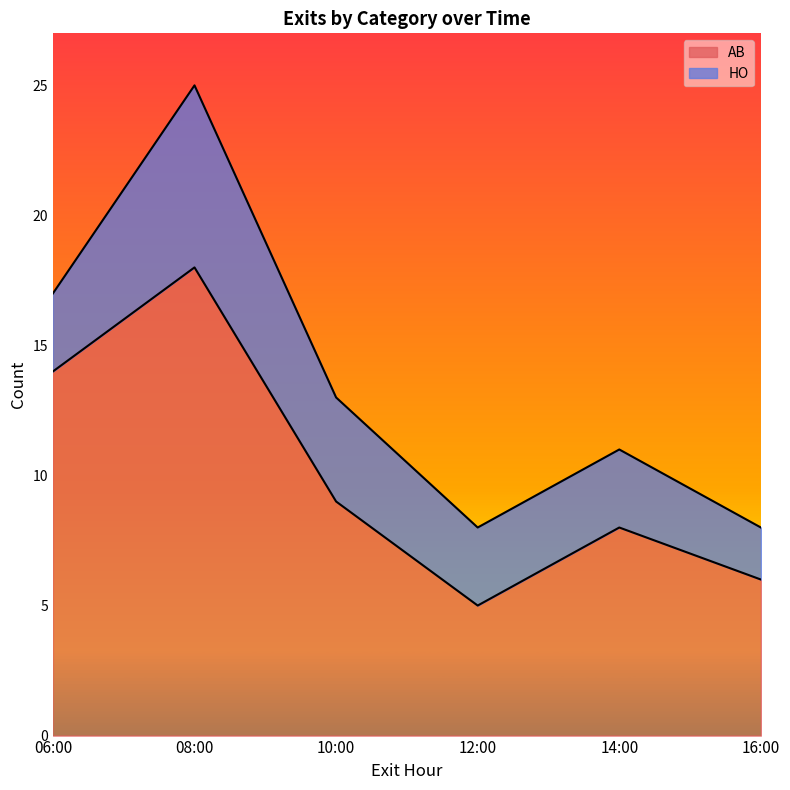

How many interior local peaks (higher than both neighbors) does the data have?

2